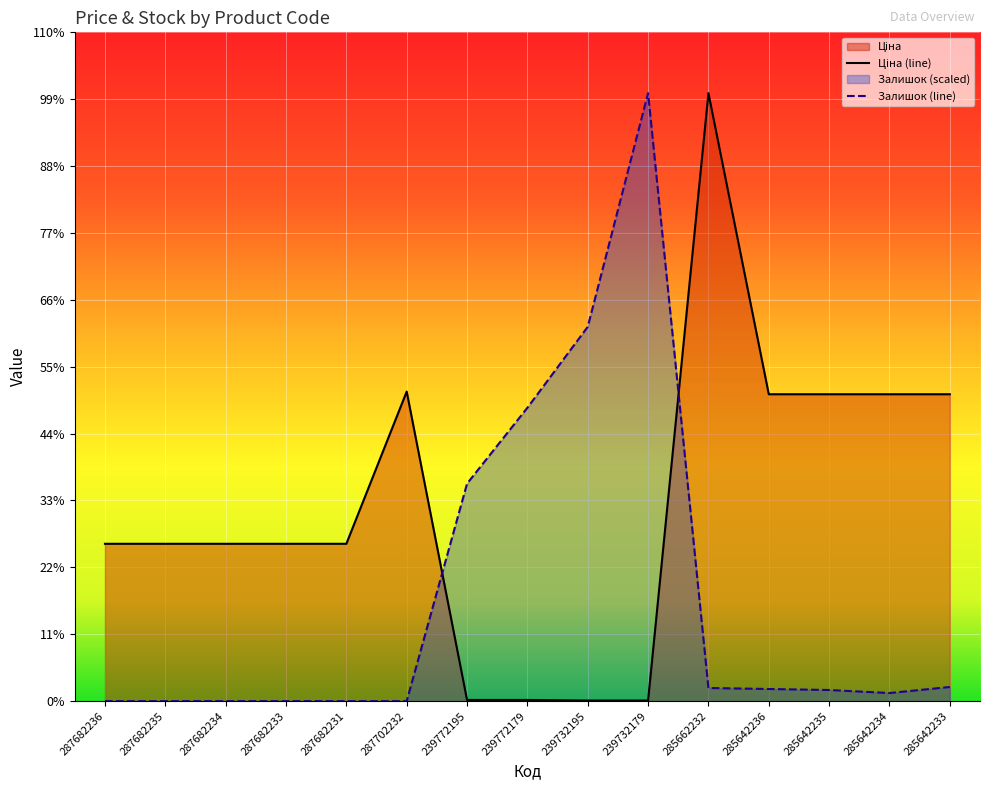

True or false: Залишок (line) has a value of 772.5 at 285642234.

True